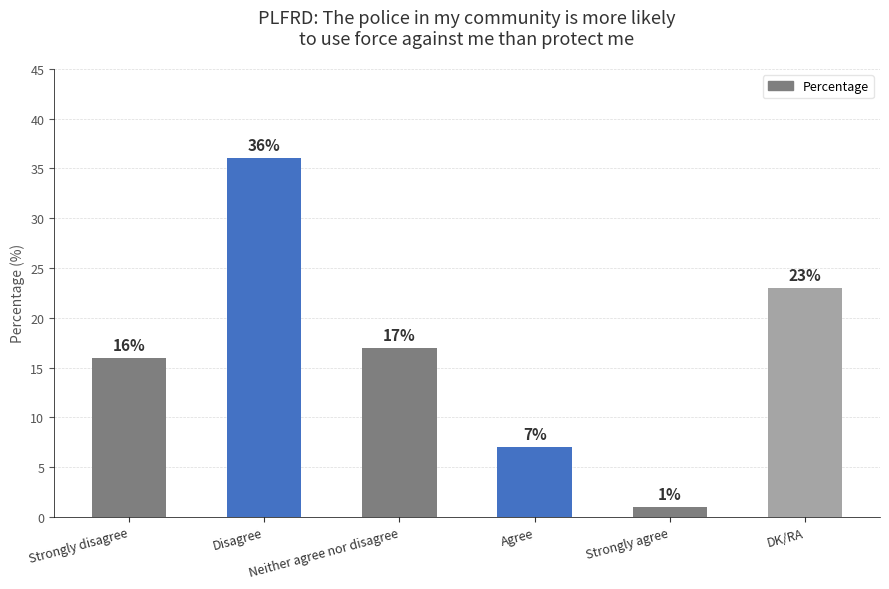

What is the value of the 1st bar from the left?

16